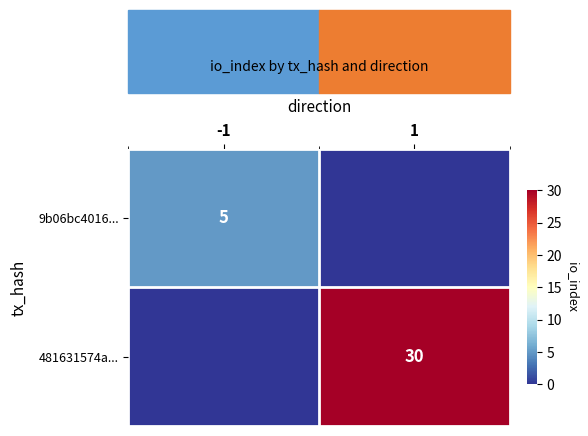

Is the value of 481631574a... at 1 greater than the value of 9b06bc4016... at -1?

Yes